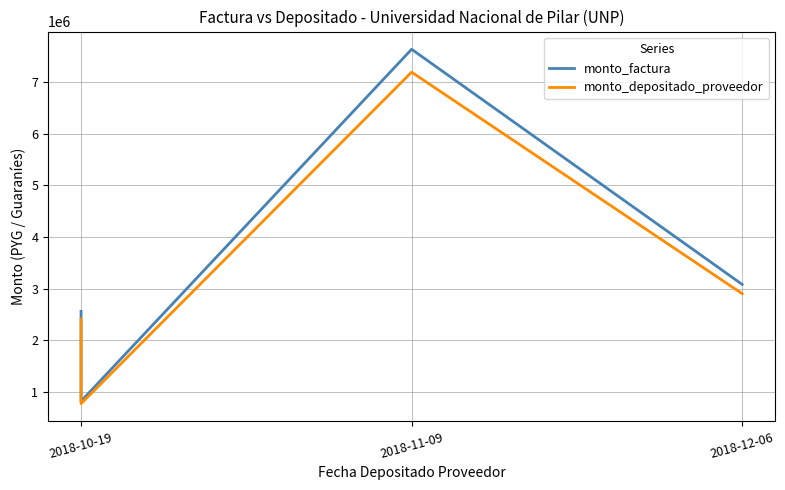

What is the total value across all series at 2018-10-19?

4971334